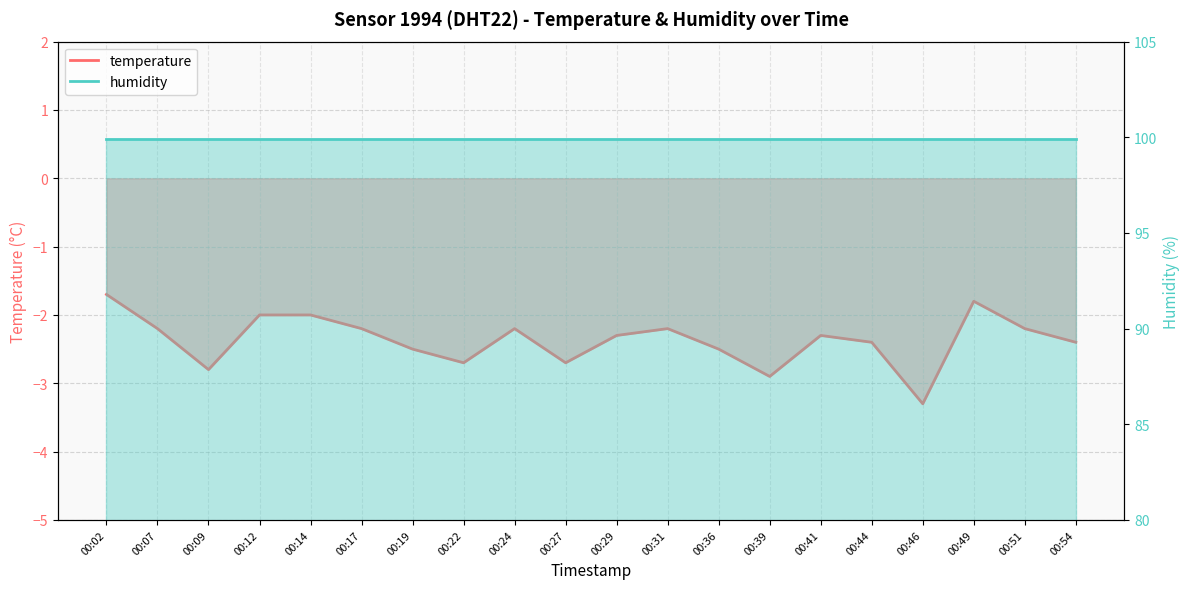

Rank the categories by value from lowest to highest.

00:46, 00:39, 00:09, 00:22, 00:27, 00:19, 00:36, 00:44, 00:54, 00:29, 00:41, 00:07, 00:17, 00:24, 00:31, 00:51, 00:12, 00:14, 00:49, 00:02